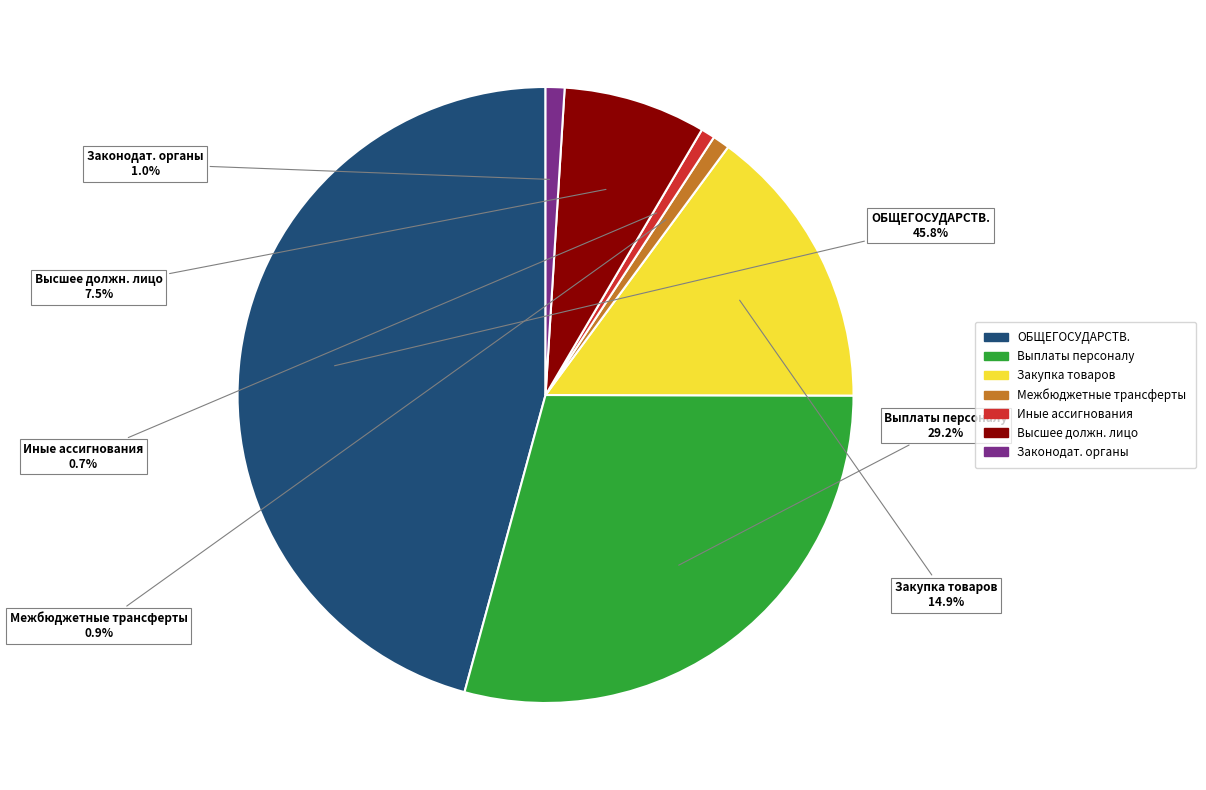

Is there a majority slice in this chart?

No